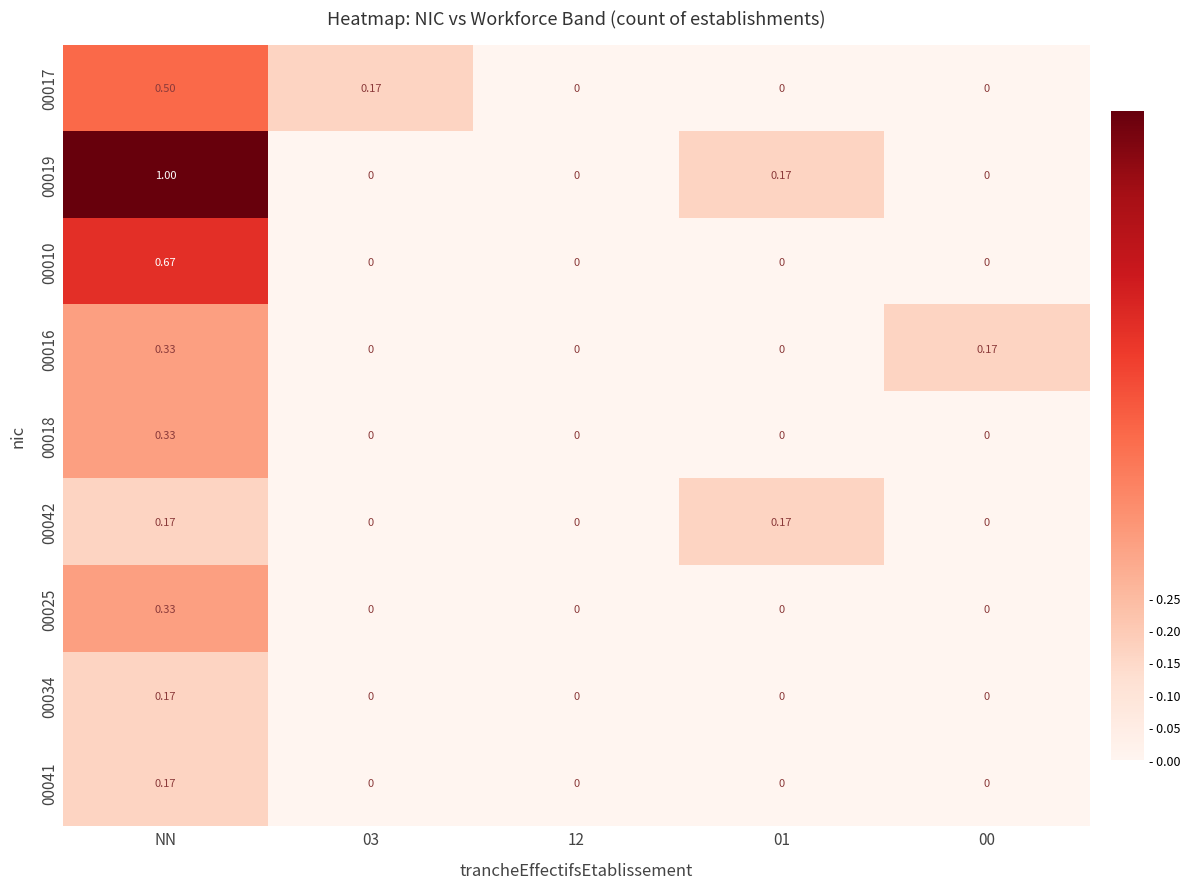

Which series has the largest total across all categories?

00019